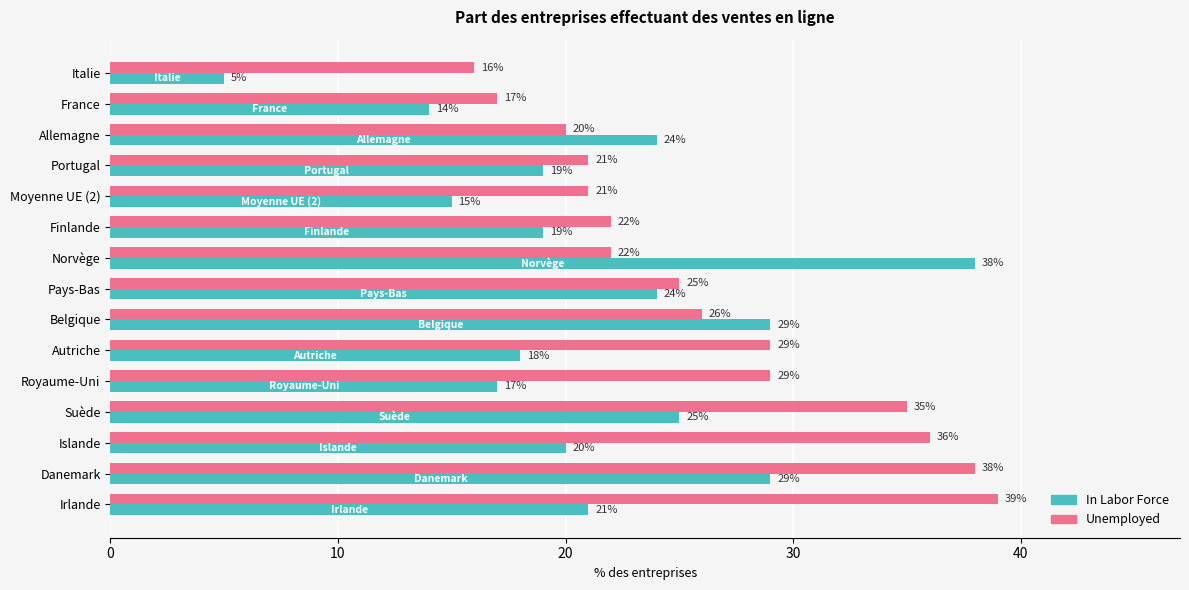

Which series has the largest total across all categories?

Unemployed